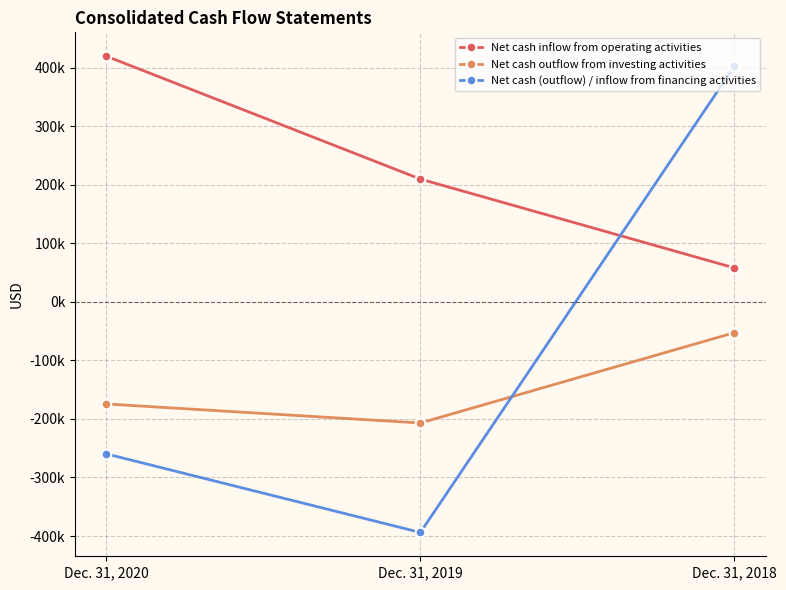

What is the difference between the Net cash inflow from operating activities values at Dec. 31, 2018 and Dec. 31, 2019?

151722